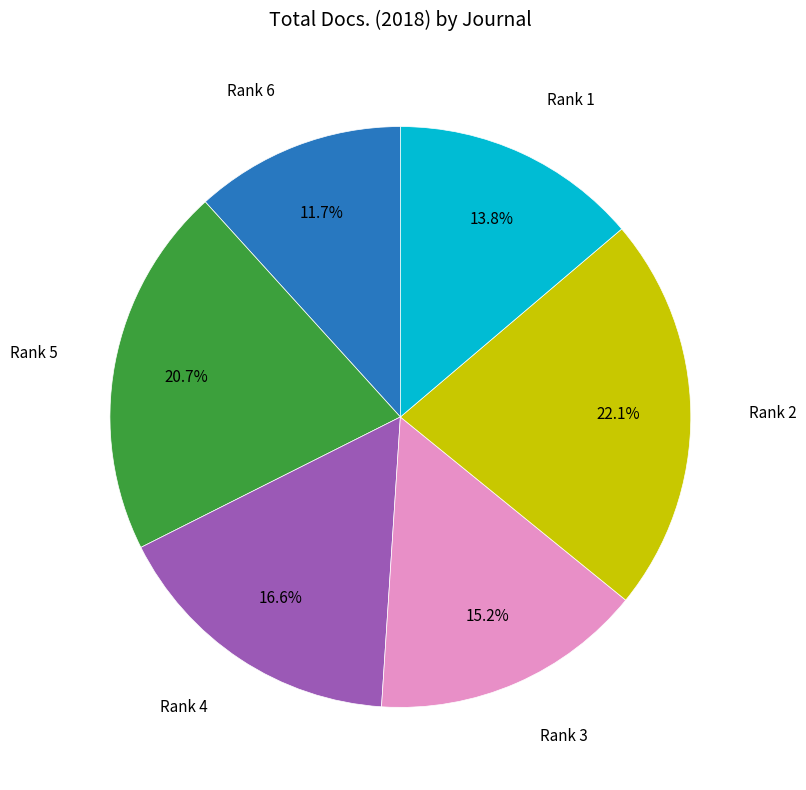

How many segments does this pie chart have?

6